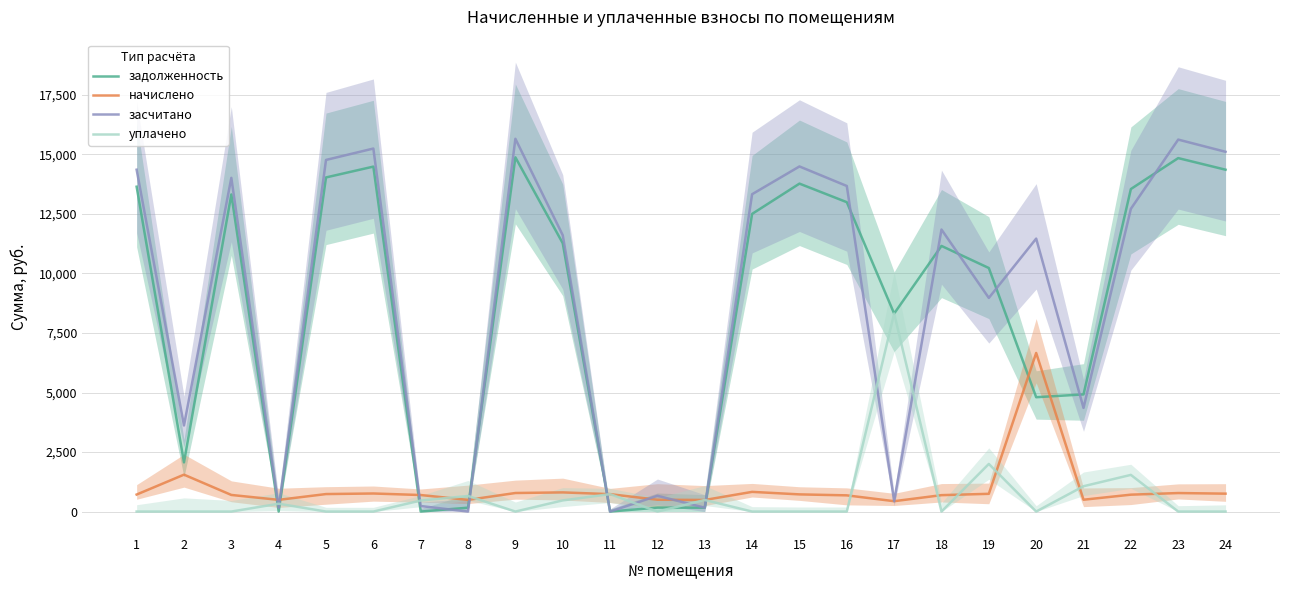

Between 12 and 24, which is larger?

24